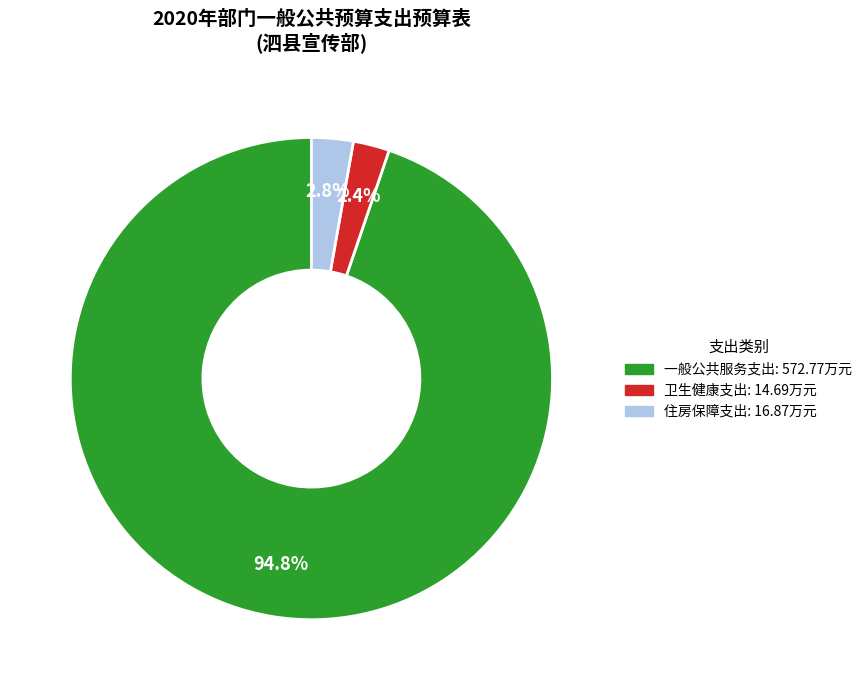

The 住房保障支出 slice represents 3% of the pie. True or false?

True